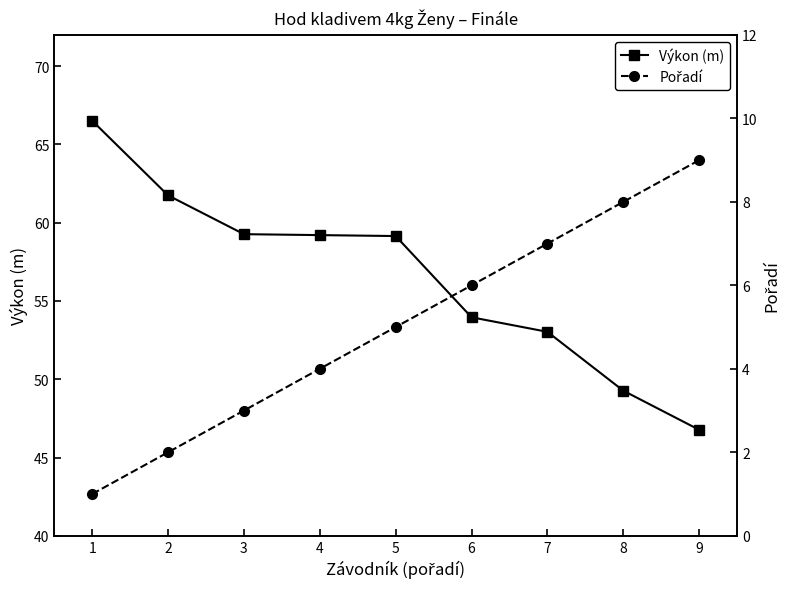

How many categories are shown in the chart?

9